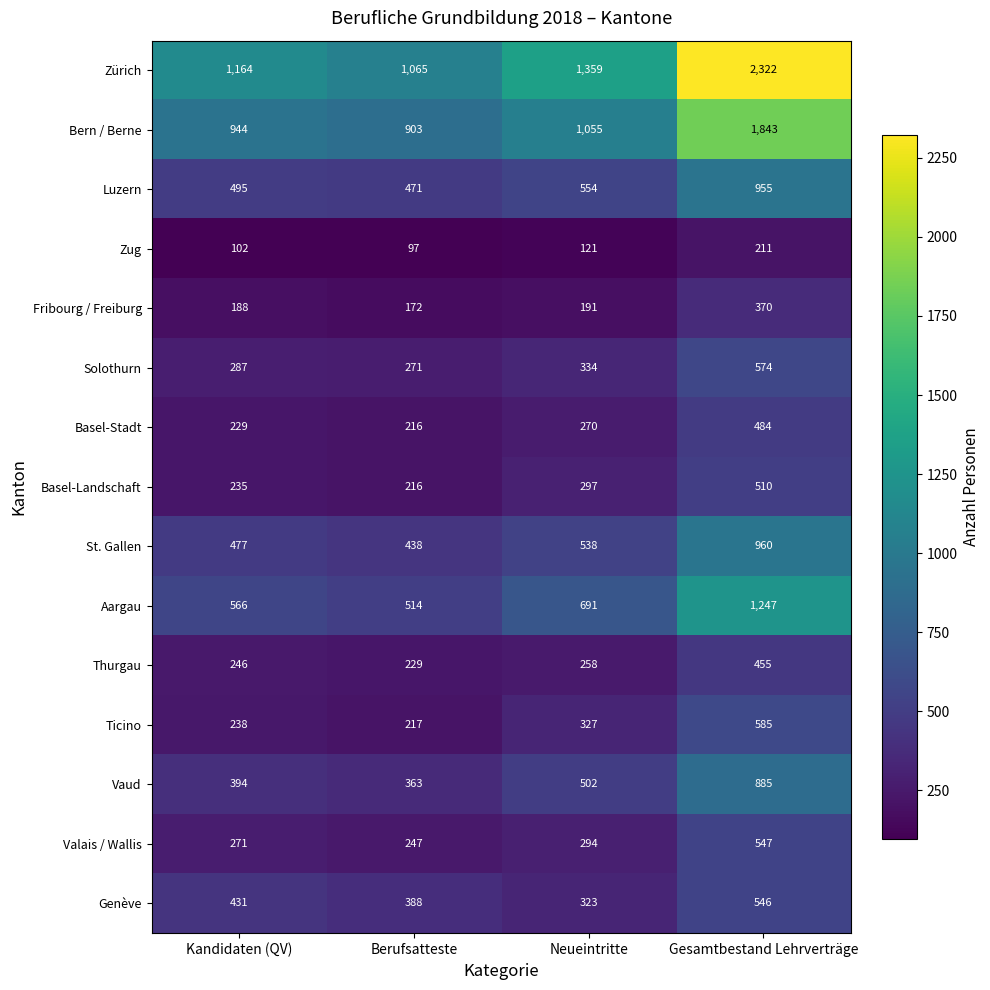

Is it true that Basel-Stadt equals 387 at Berufsatteste?

False